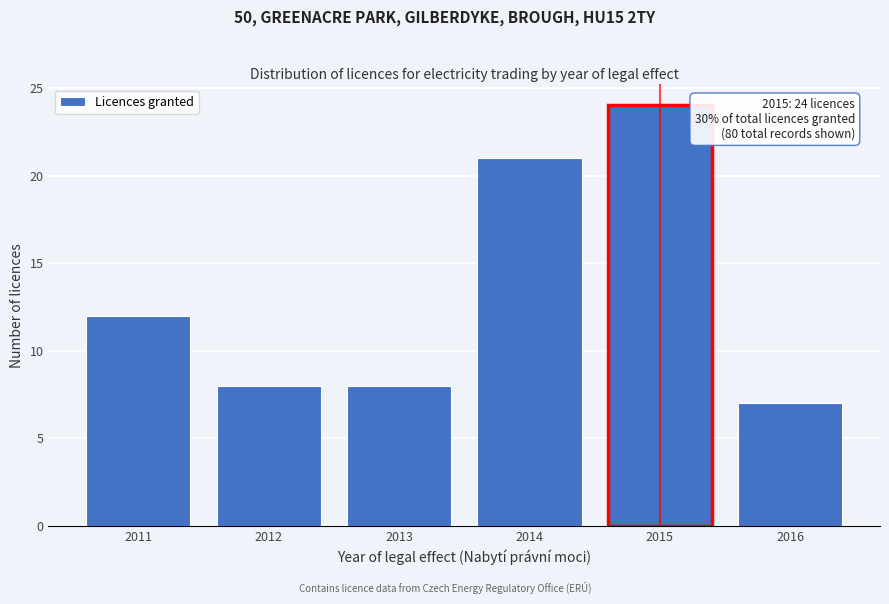

Reading left to right, what are all the values shown in this chart?

12	8	8	21	24	7